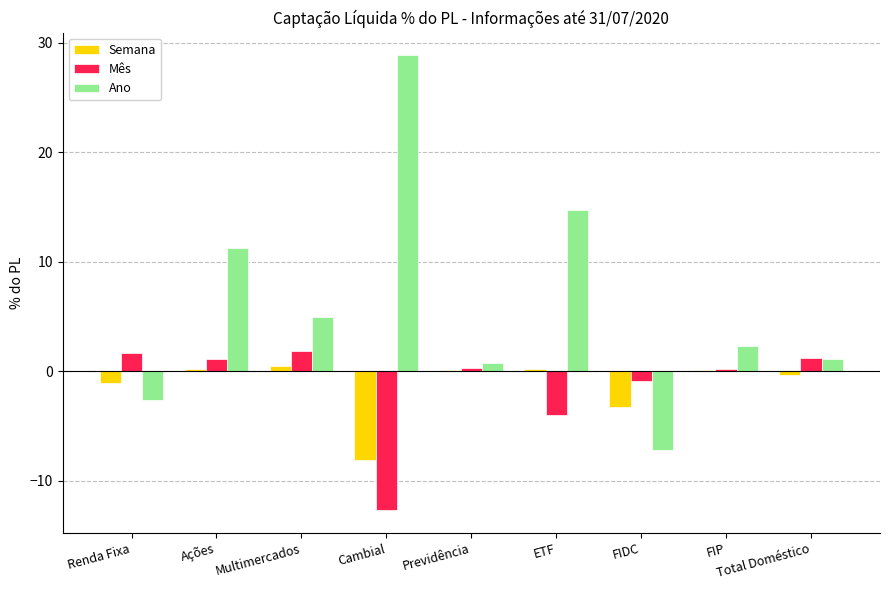

What value does the Ano series have at Cambial?

28.8